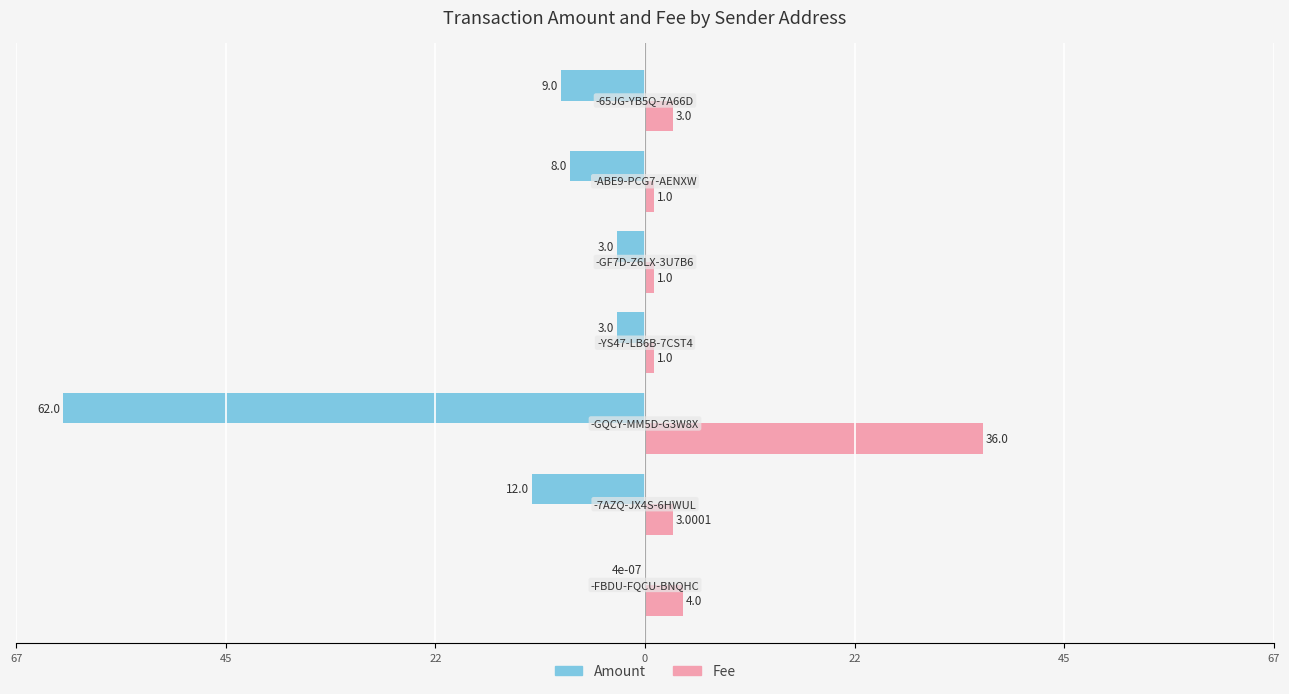

What are all the series names shown in the legend?

Amount, Fee